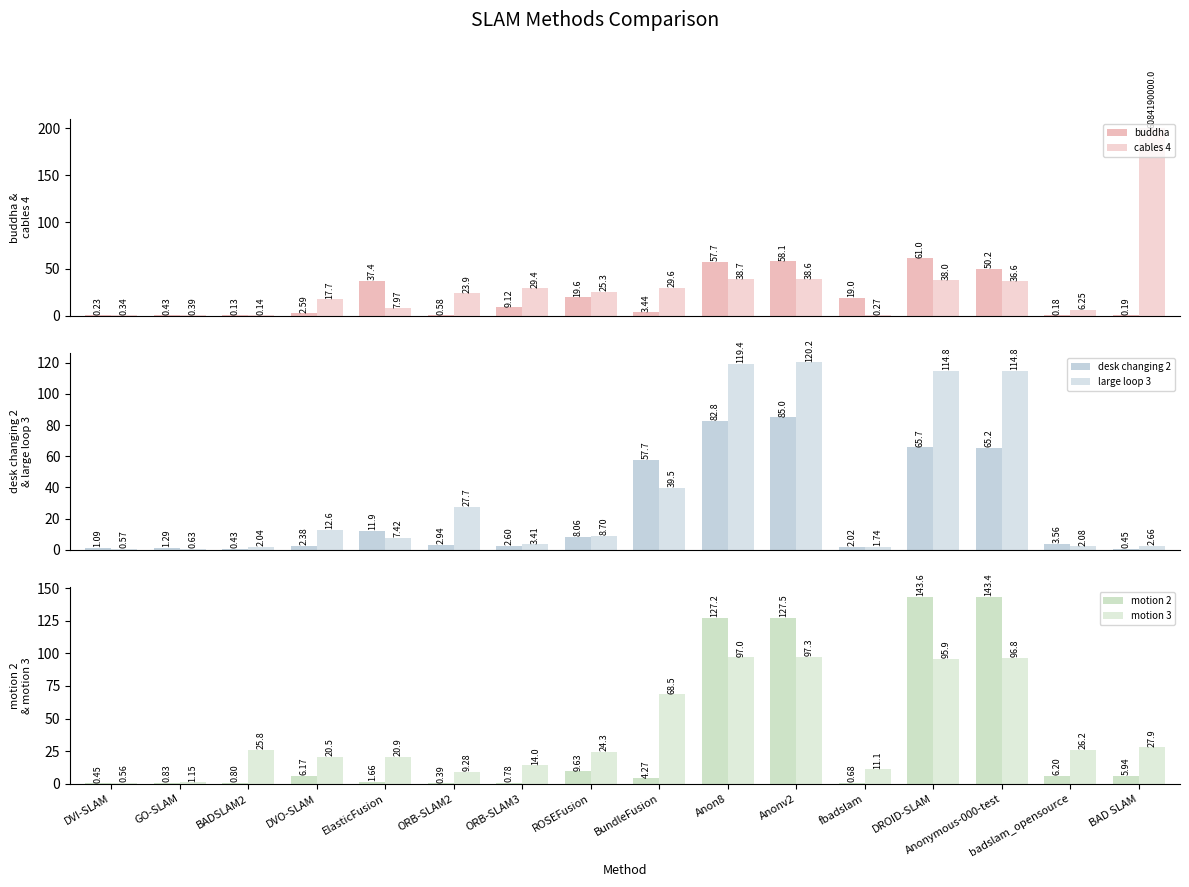

How many data points does each series have?

16